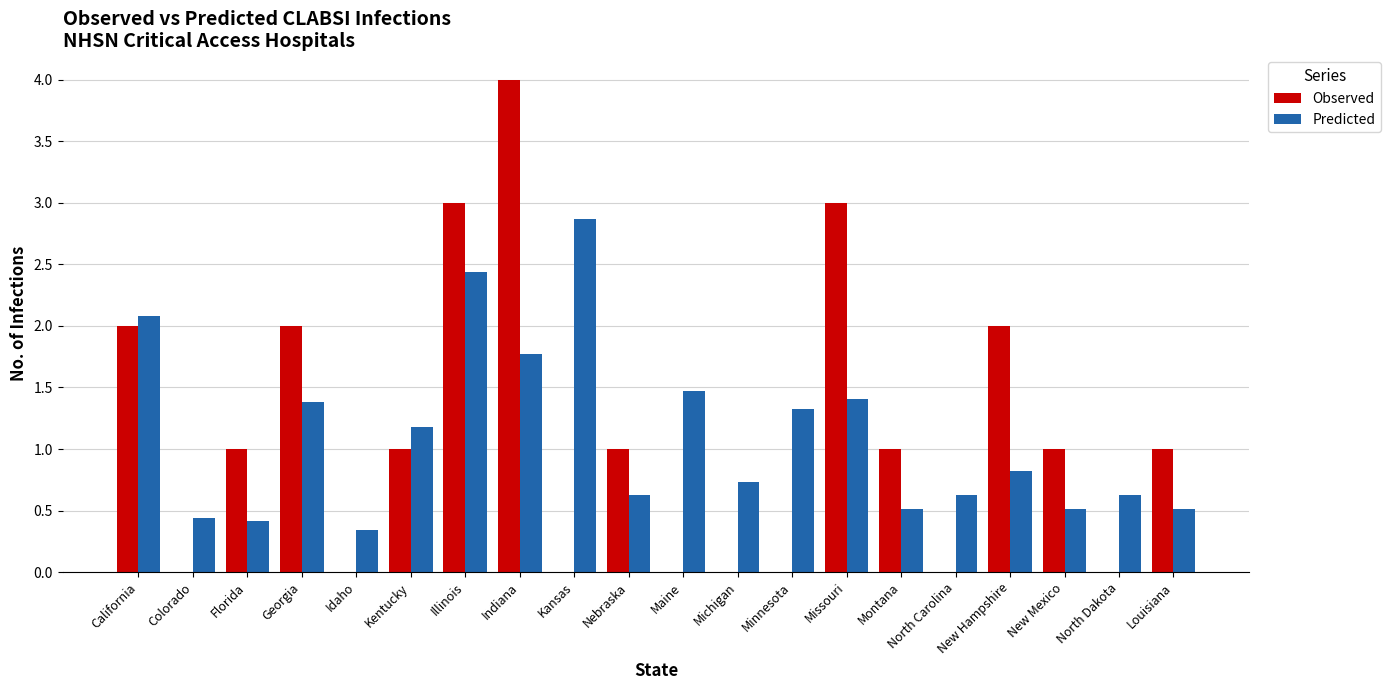

Where does the Observed series first go above 1?

California